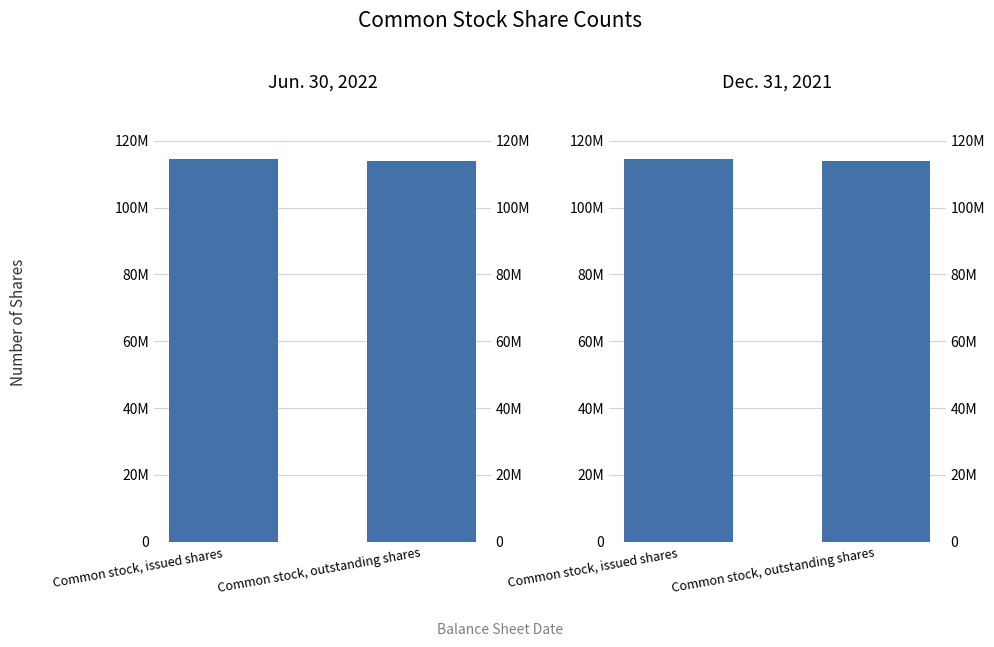

What is the label of the 1st bar from the right?

Common stock, outstanding shares